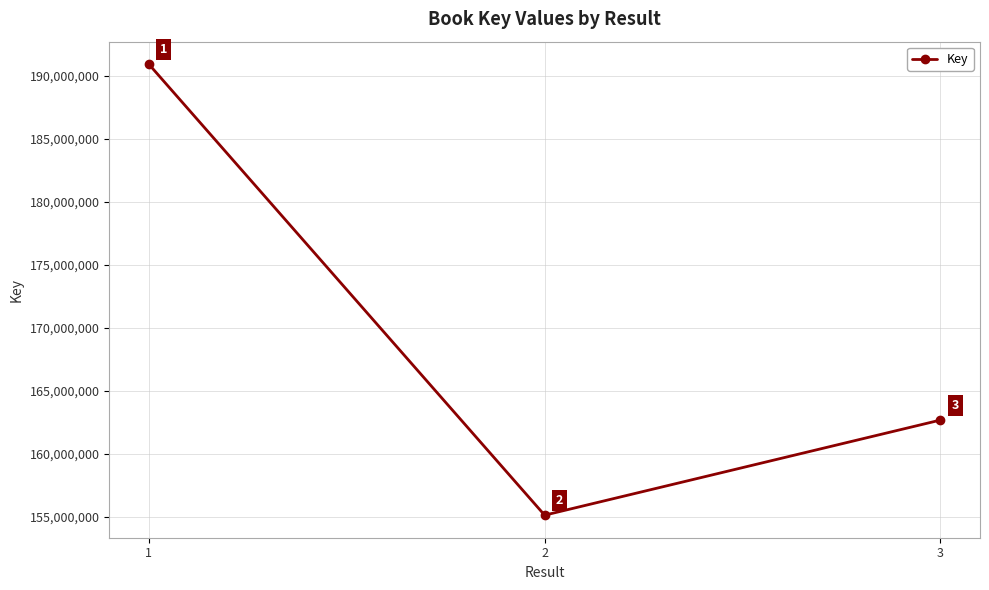

Does the chart display data point markers on the line(s)?

Yes